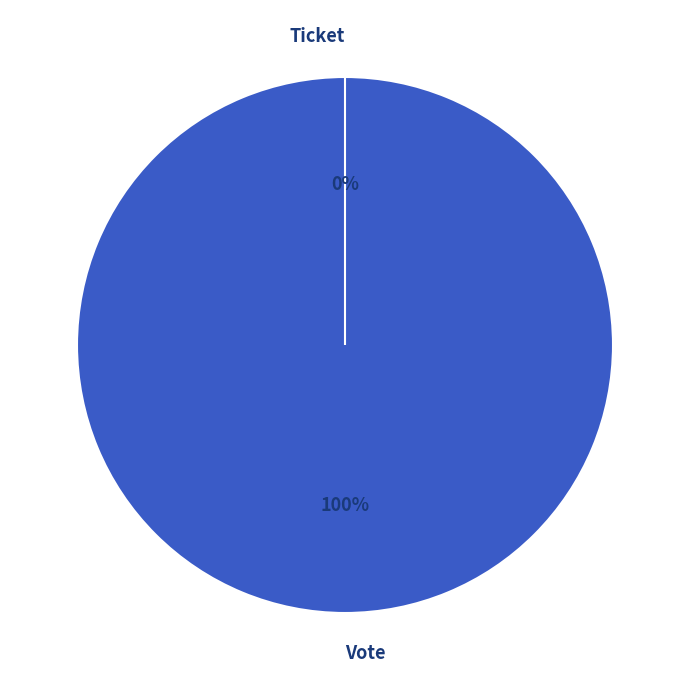

How many segments does this pie chart have?

2